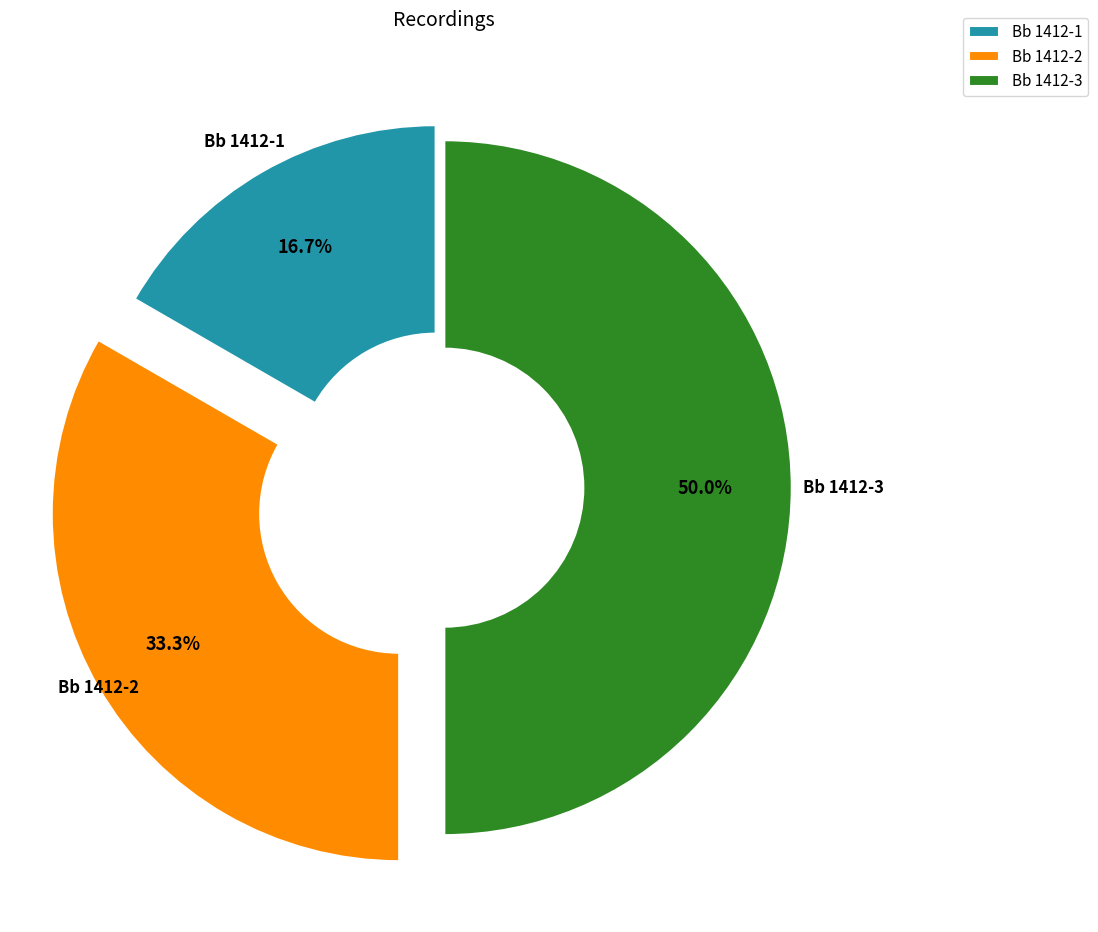

How many slices are in this pie chart?

3